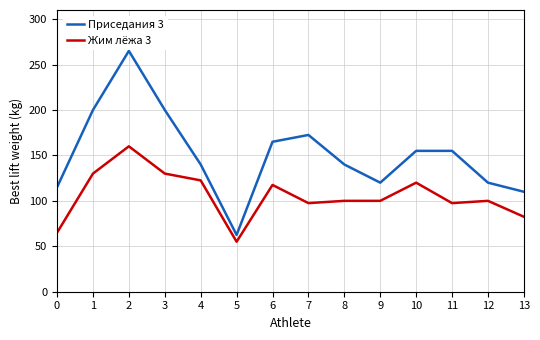

Reading left to right, list all the values displayed in this chart.

Приседания 3: 0=115.0	1=200.0	2=265.0	3=200.0	4=140.0	5=62.5	6=165.0	7=172.5	8=140.0	9=120.0	10=155.0	11=155.0	12=120.0	13=110.0
Жим лёжа 3: 0=65.0	1=130.0	2=160.0	3=130.0	4=122.5	5=55.0	6=117.5	7=97.5	8=100.0	9=100.0	10=120.0	11=97.5	12=100.0	13=82.5